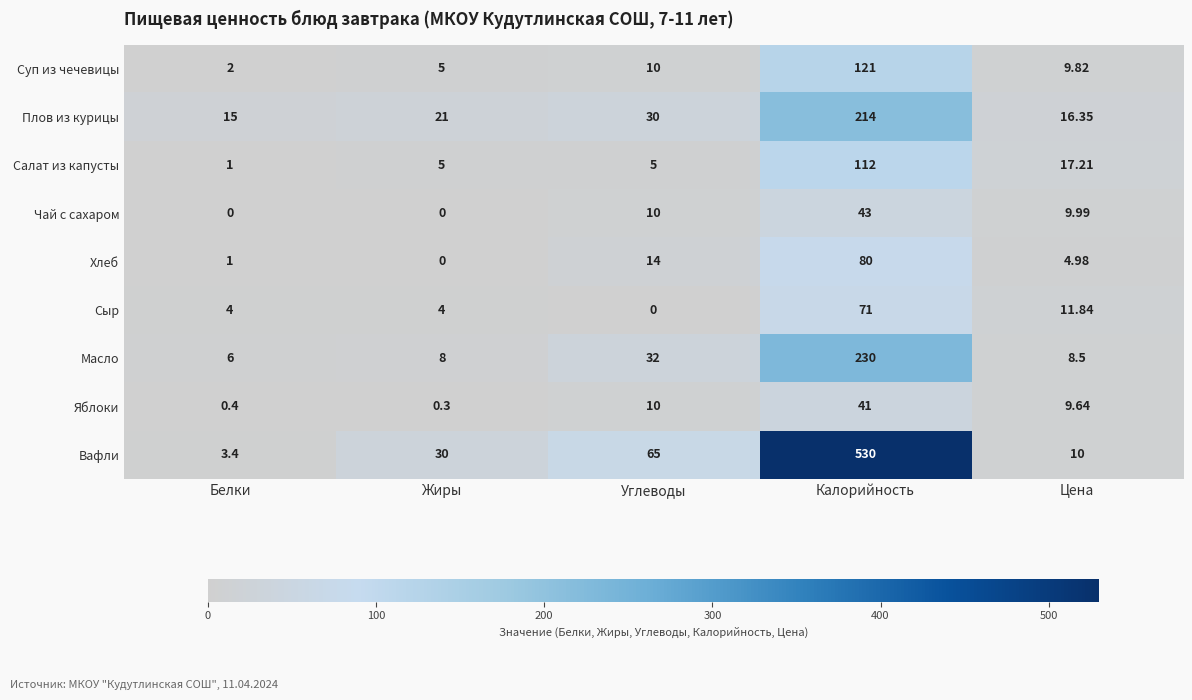

Between Белки and Цена, which series saw the biggest shift?

Салат из капусты